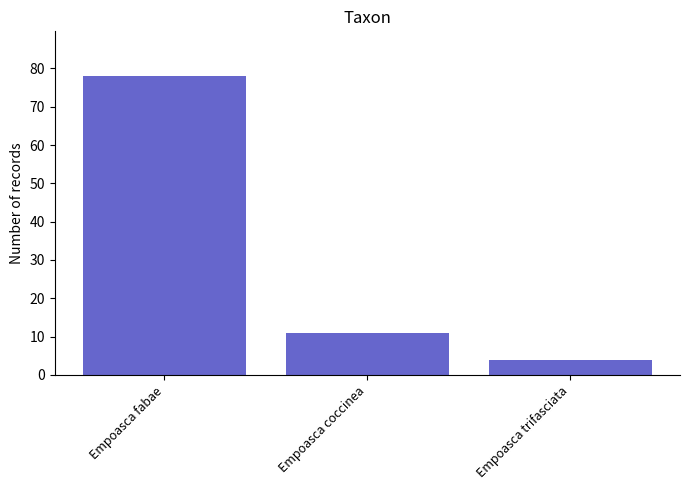

List the labels in order of value, largest first.

Empoasca fabae, Empoasca coccinea, Empoasca trifasciata